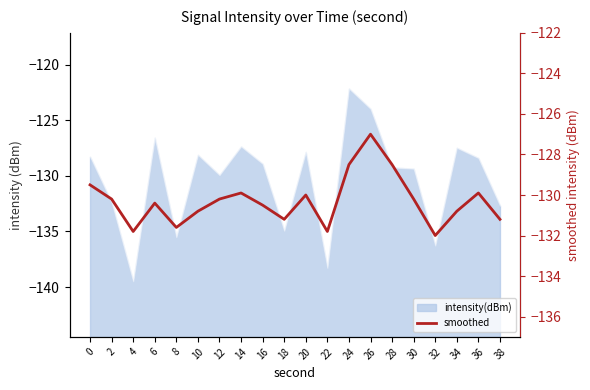

How many points are higher than both their immediate neighbors (excluding endpoints)?

5